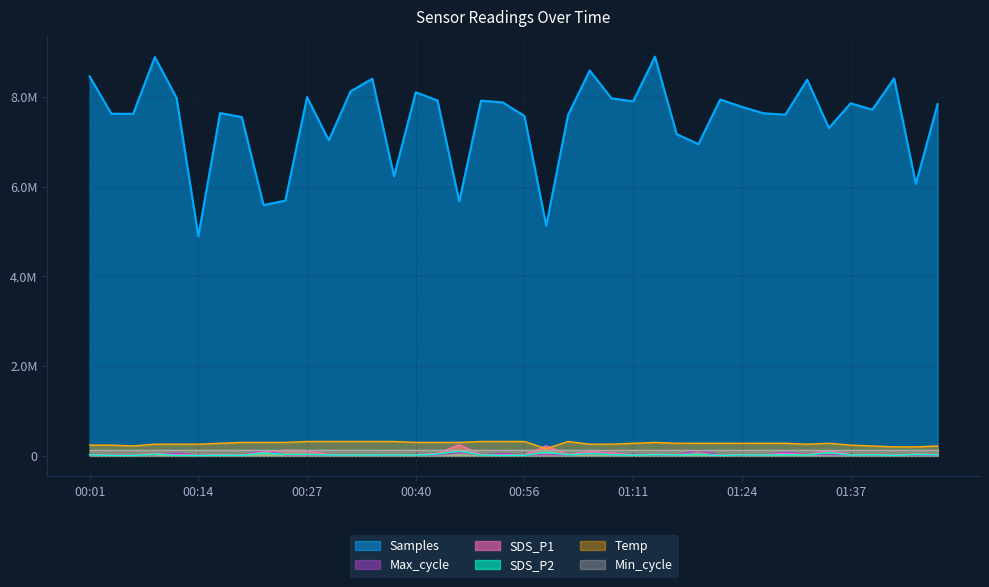

At which category does the chart reach its peak across all series?

01:13